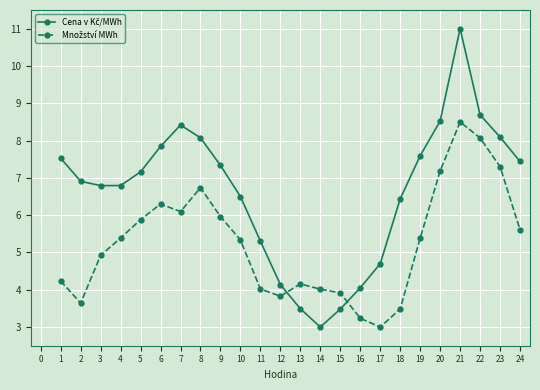

What is the smallest value displayed?

3.0